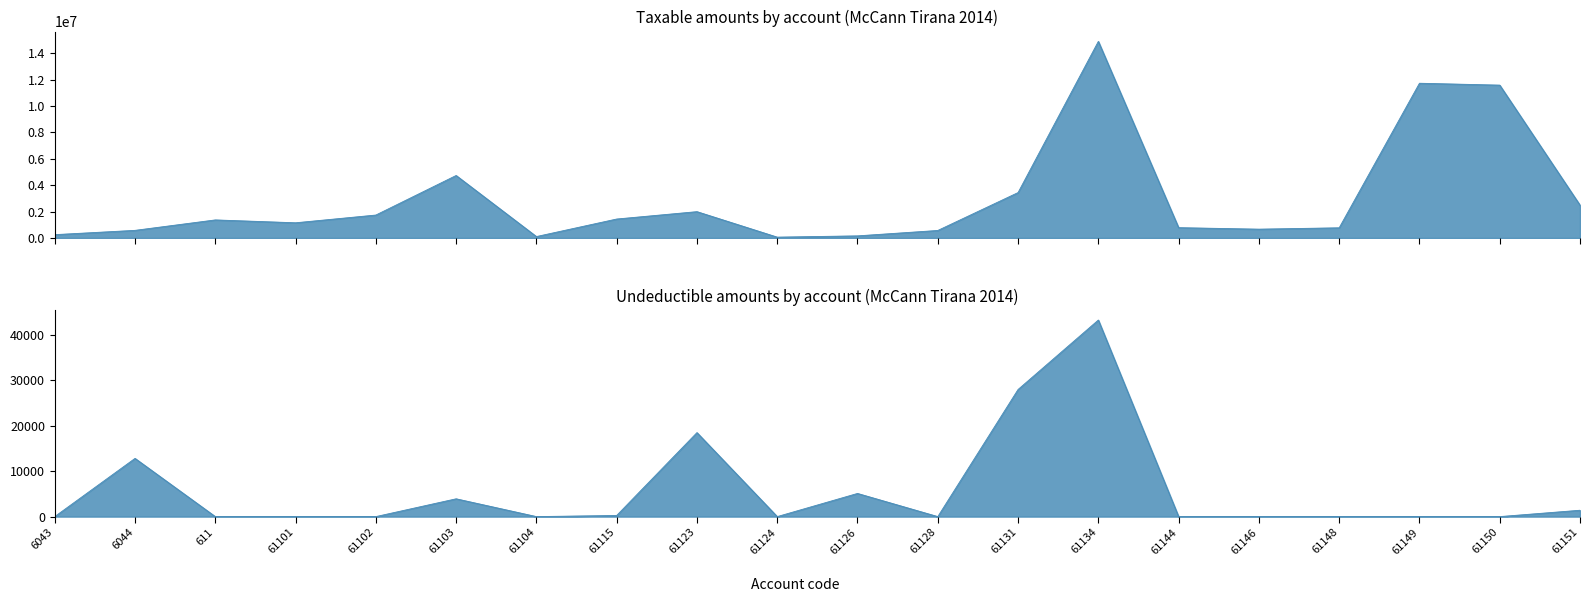

What are all the series names shown in the legend?

Taxable, Undeductible